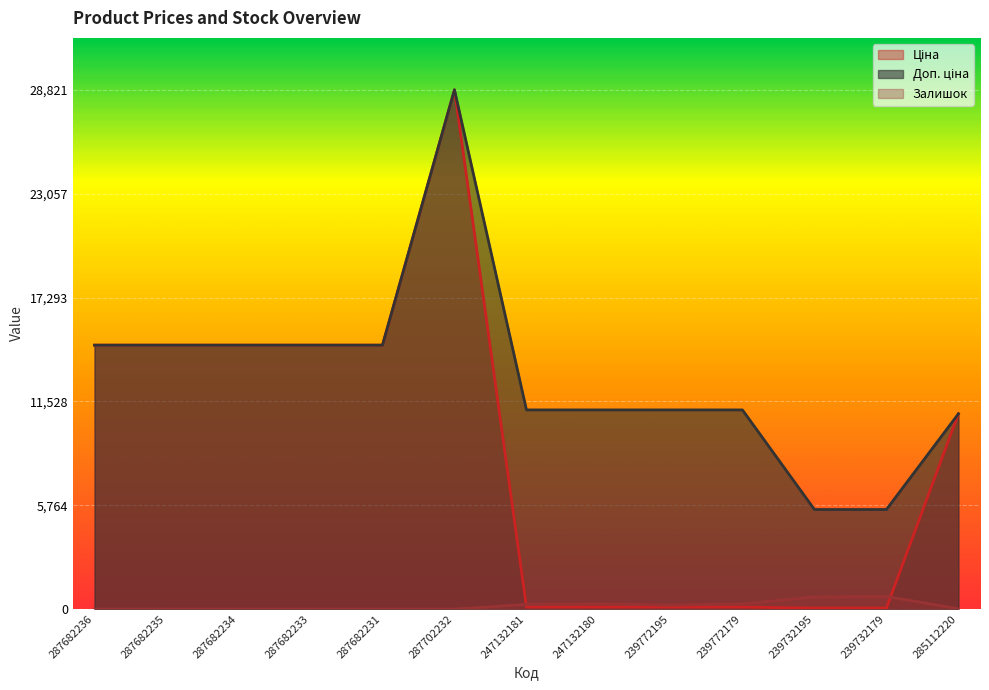

Where does the Ціна series first go above 10840?

287682236